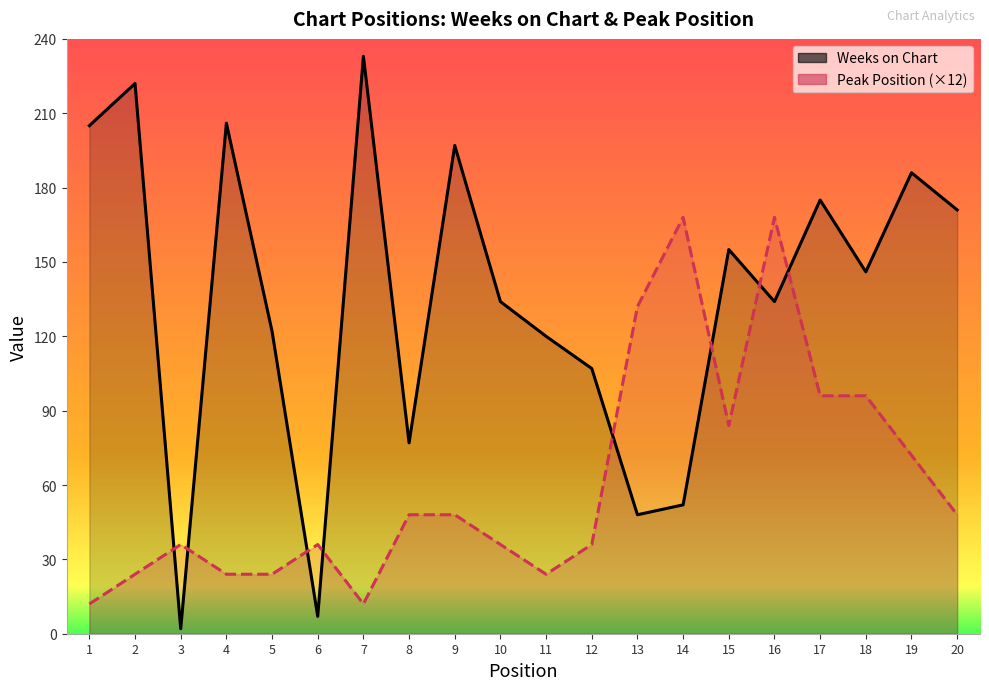

Between which two adjacent categories do Peak Position (×12) and Weeks on Chart first intersect?

2 and 3